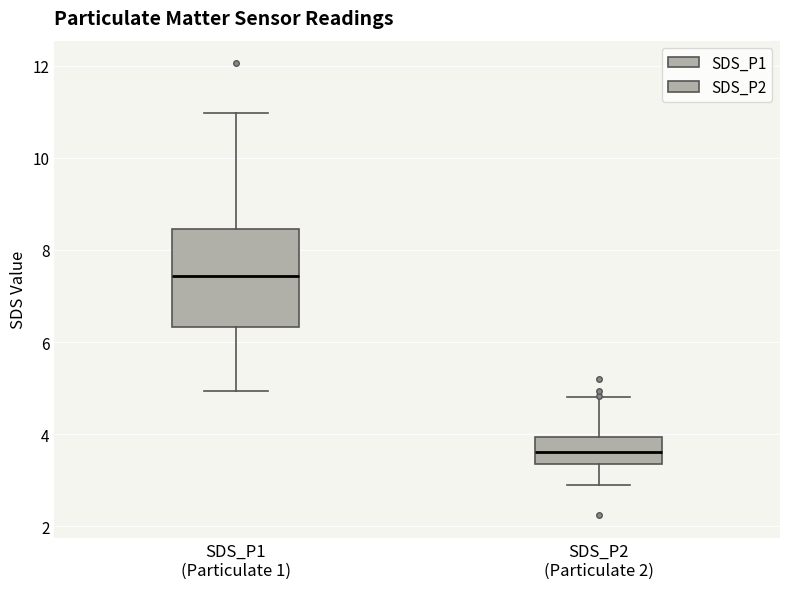

Reading left to right, read every box against the y-axis: the position of its median line, the range the box covers, and the ends of its whiskers. The values are not printed on the chart, so give them approximately, as read against the axis.

SDS_P1 (Particulate 1): median 7.4, box 6.4 to 8.4, whiskers 5.0 to 11.0
SDS_P2 (Particulate 2): median 3.6, box 3.4 to 4.0, whiskers 3.0 to 4.8